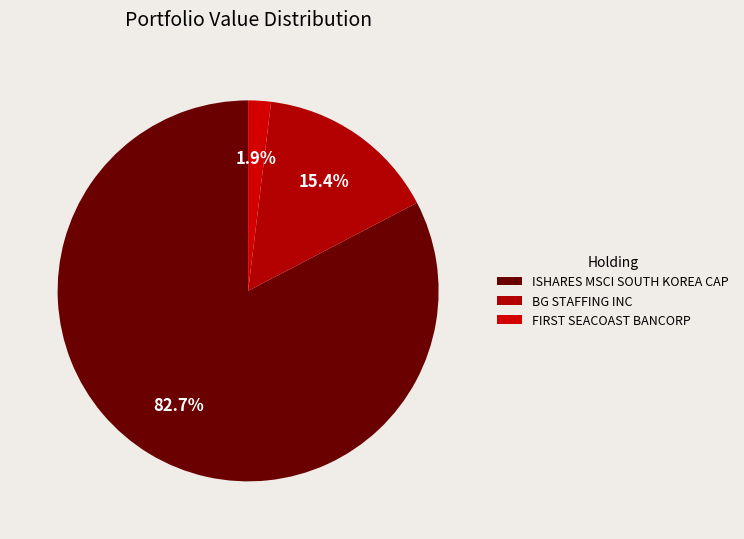

How many segments does this pie chart have?

3